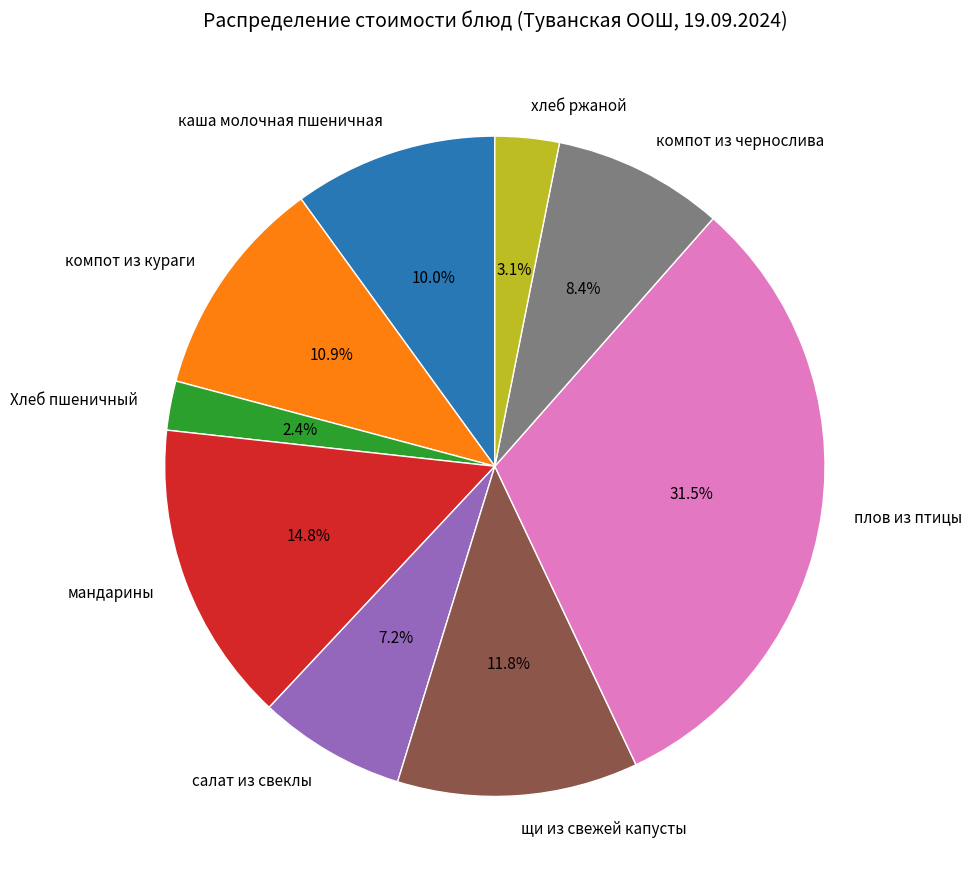

How many segments does this pie chart have?

9